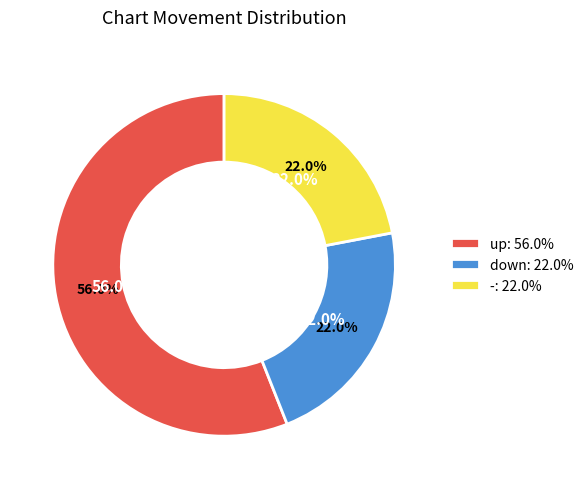

Between up and down, which is larger?

up